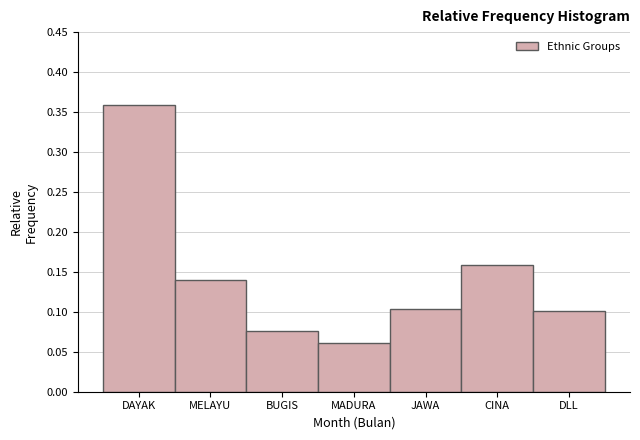

Which label corresponds to the smallest value in the chart?

MADURA